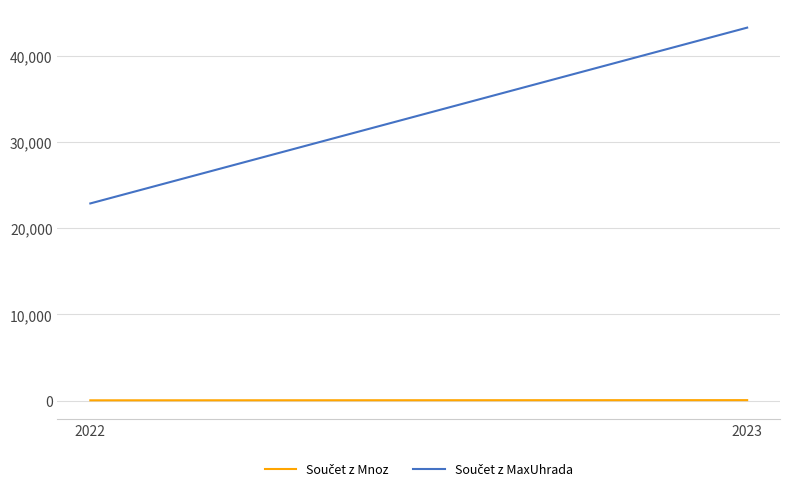

Rank the categories by Součet z Mnoz value from lowest to highest.

2022, 2023